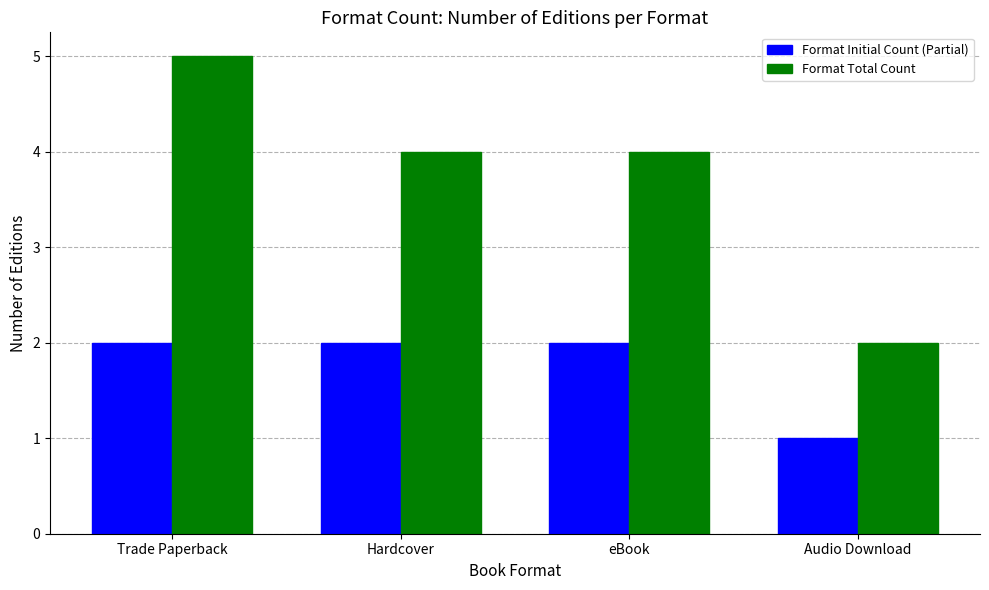

Which category has the highest value in the Format Total Count series?

Trade Paperback